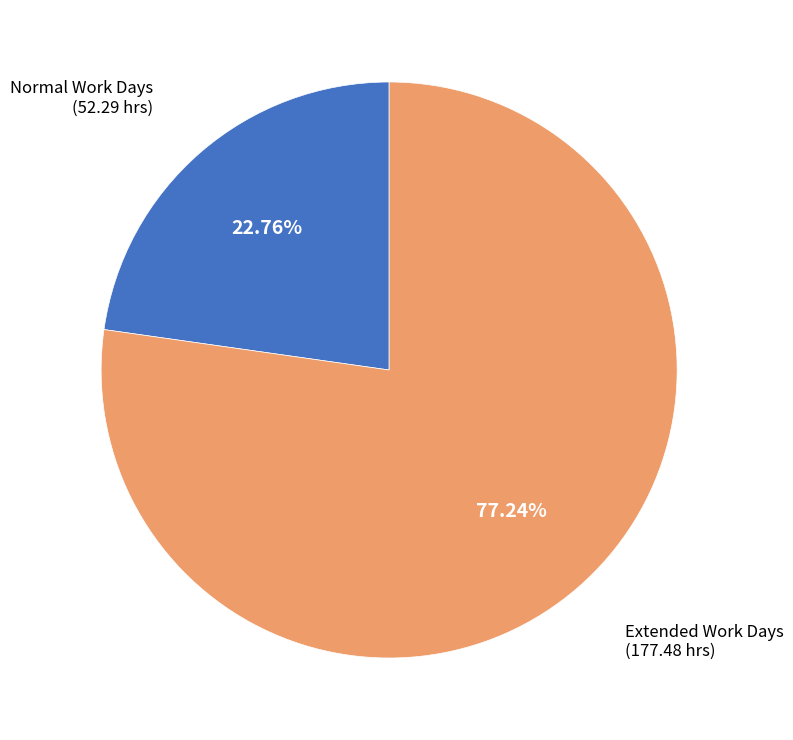

Does any single category account for the majority?

Yes